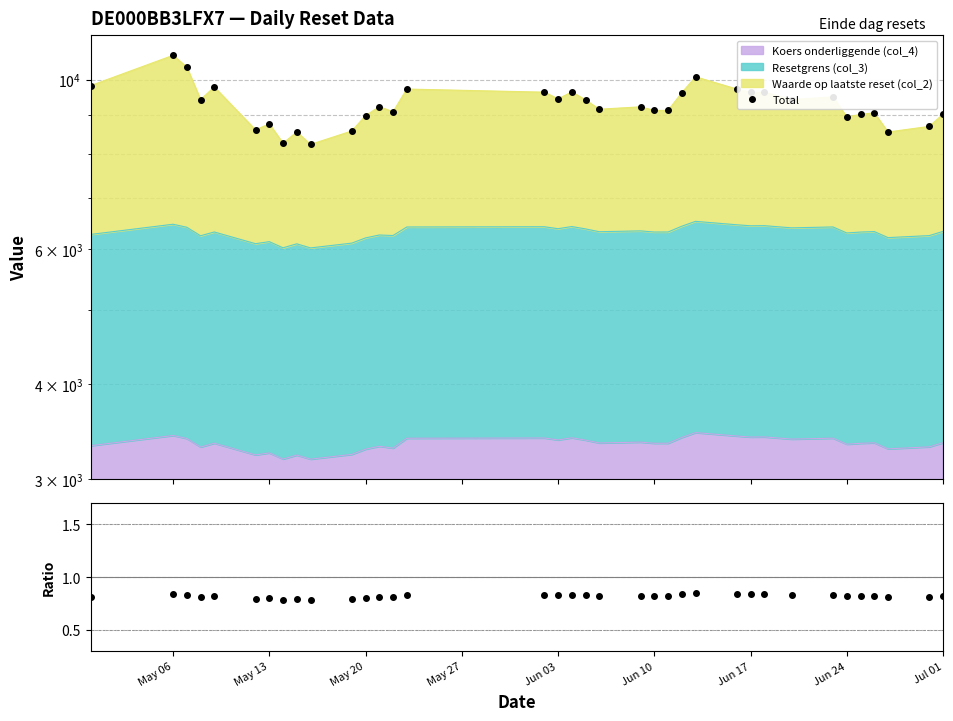

In Ratio, how many points are higher than both neighbors (excluding endpoints)?

12